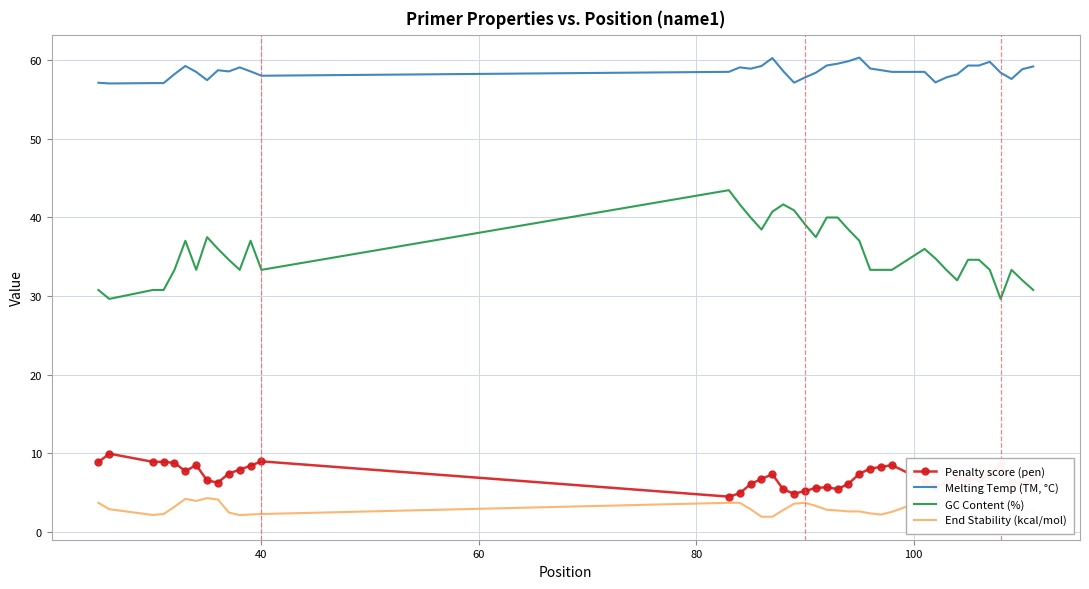

True or false: Melting Temp (TM, °C) and Penalty score (pen) cross at least once.

False